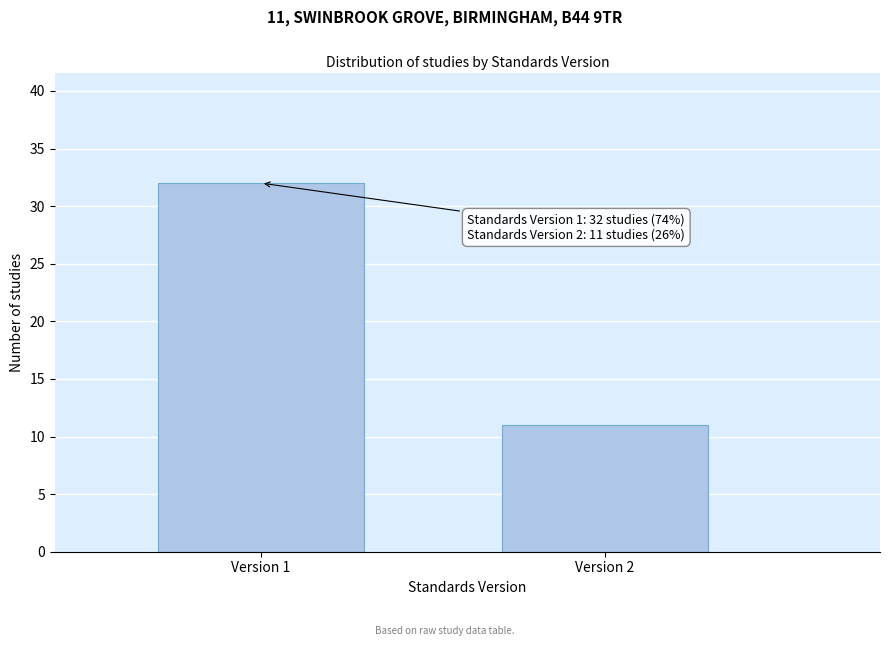

Reading left to right, list all the values displayed in this chart.

32	11